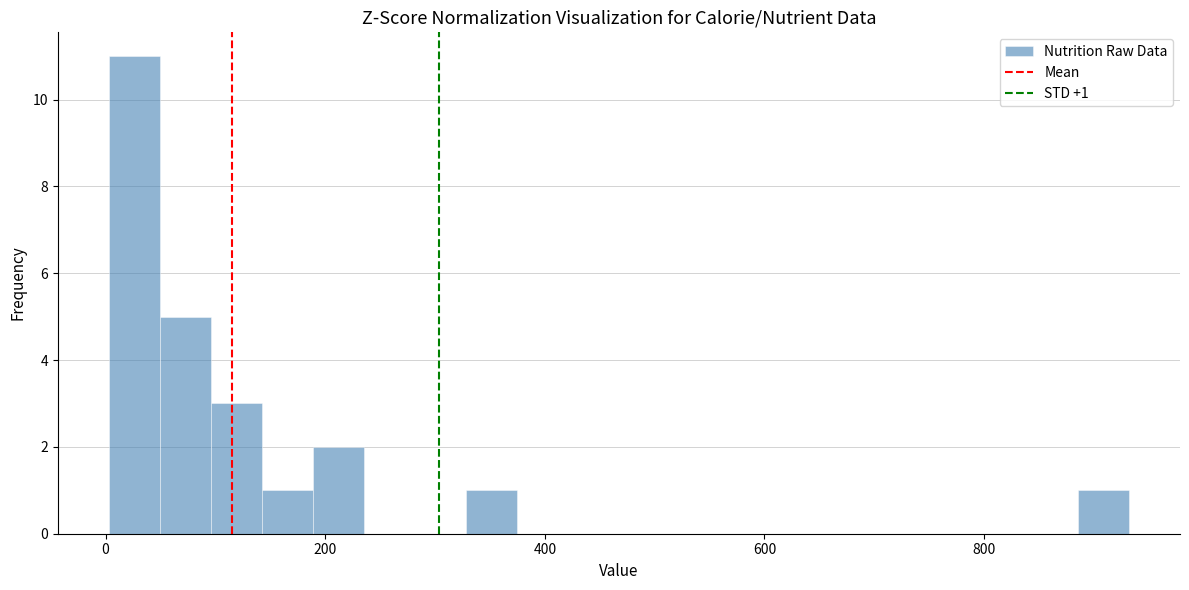

Read against the x-axis, roughly where is the centre of the tallest bar?

20